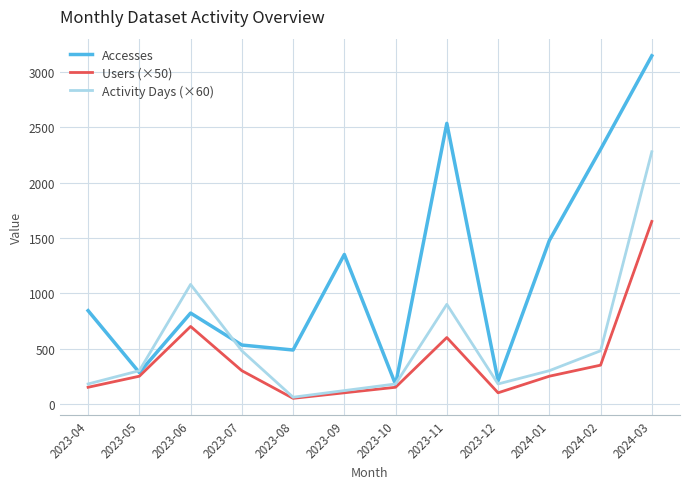

Does the chart have visible grid lines?

Yes